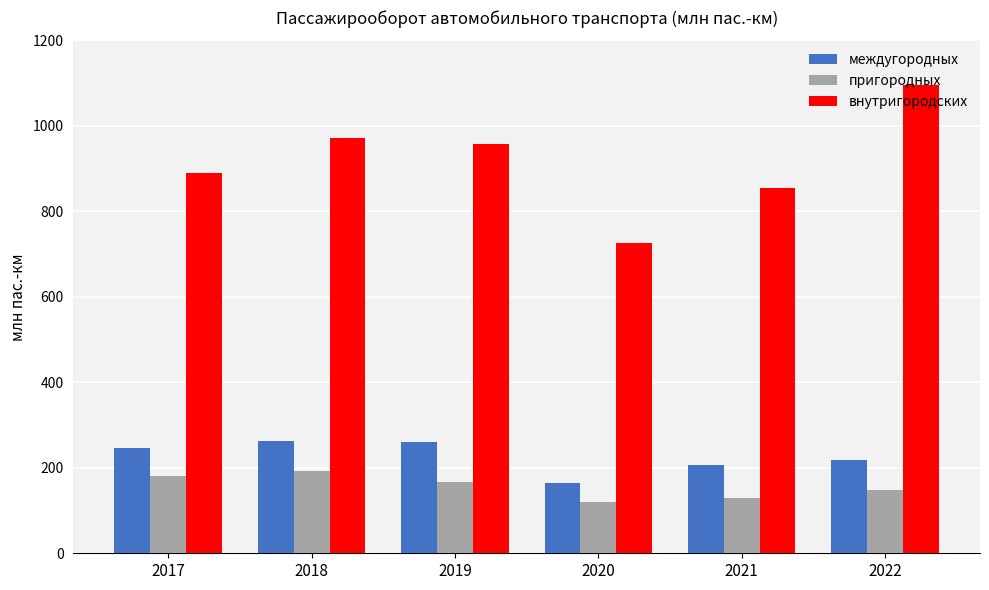

What is the sum of the внутригородских values at 2017 and 2020?

1615.5